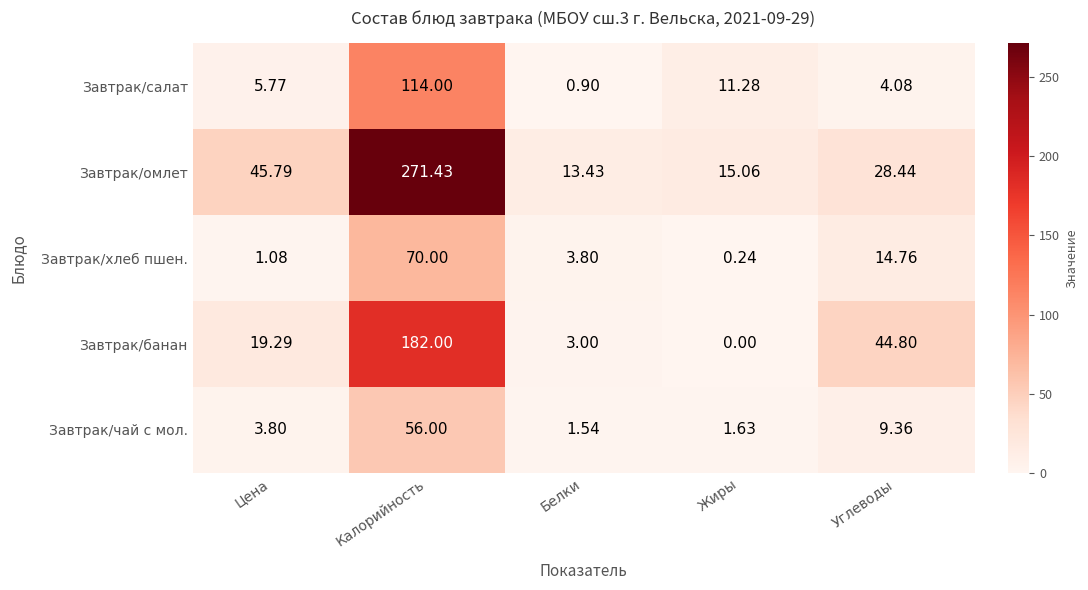

At which label does Завтрак/салат first exceed 5?

Цена